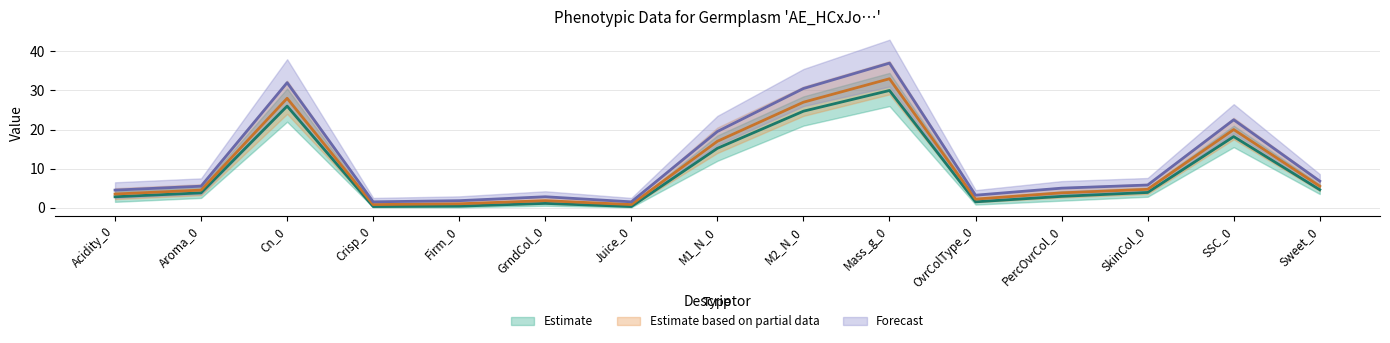

Where is the first local maximum for Forecast?

Cn_0